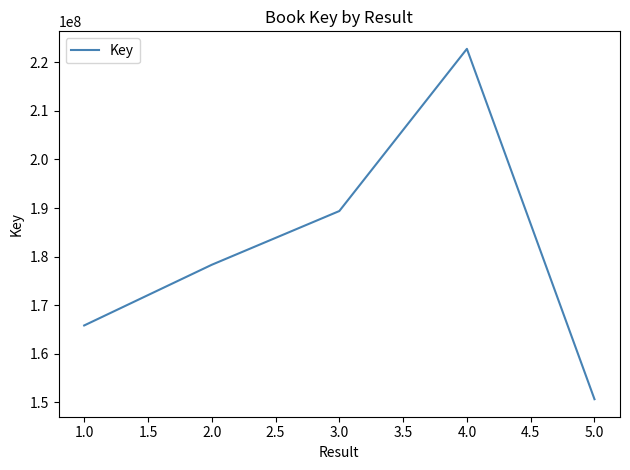

How many values are between 165807507 and 189381317?

3